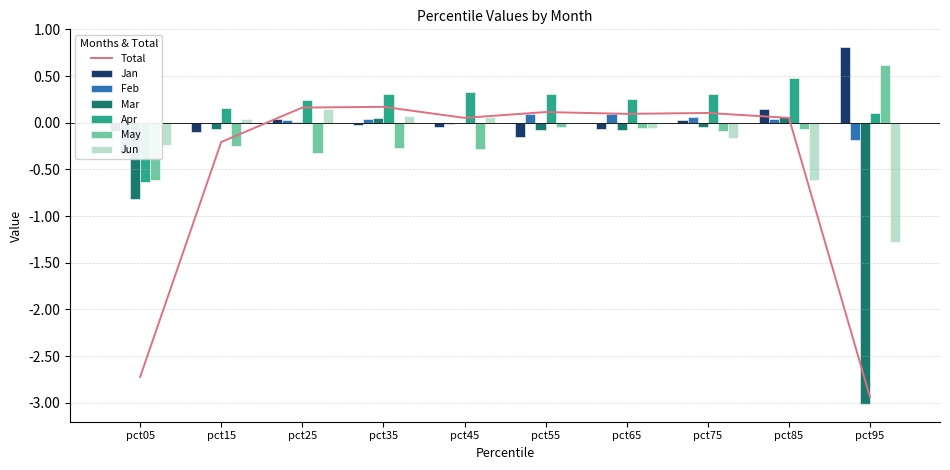

List the labels in order of Jun value, smallest first.

pct95, pct85, pct05, pct75, pct65, pct55, pct15, pct45, pct35, pct25